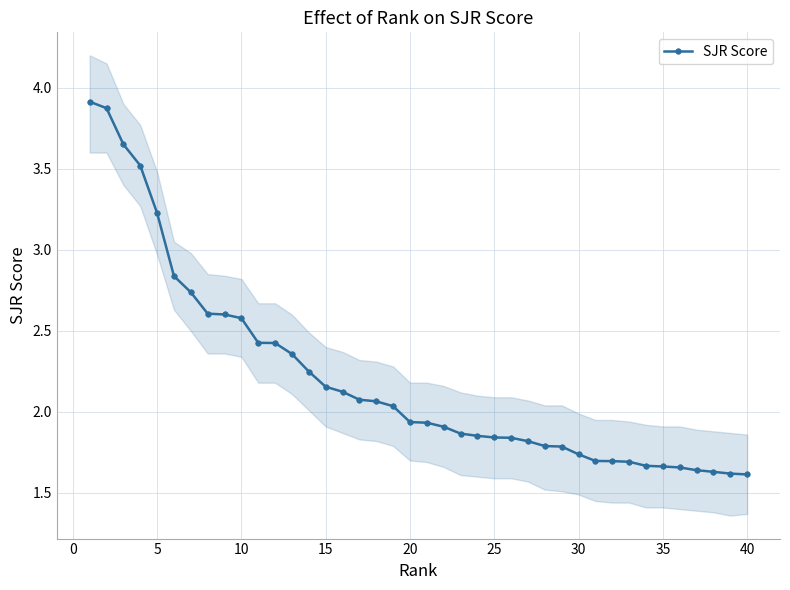

Does the chart display data point markers on the line(s)?

Yes